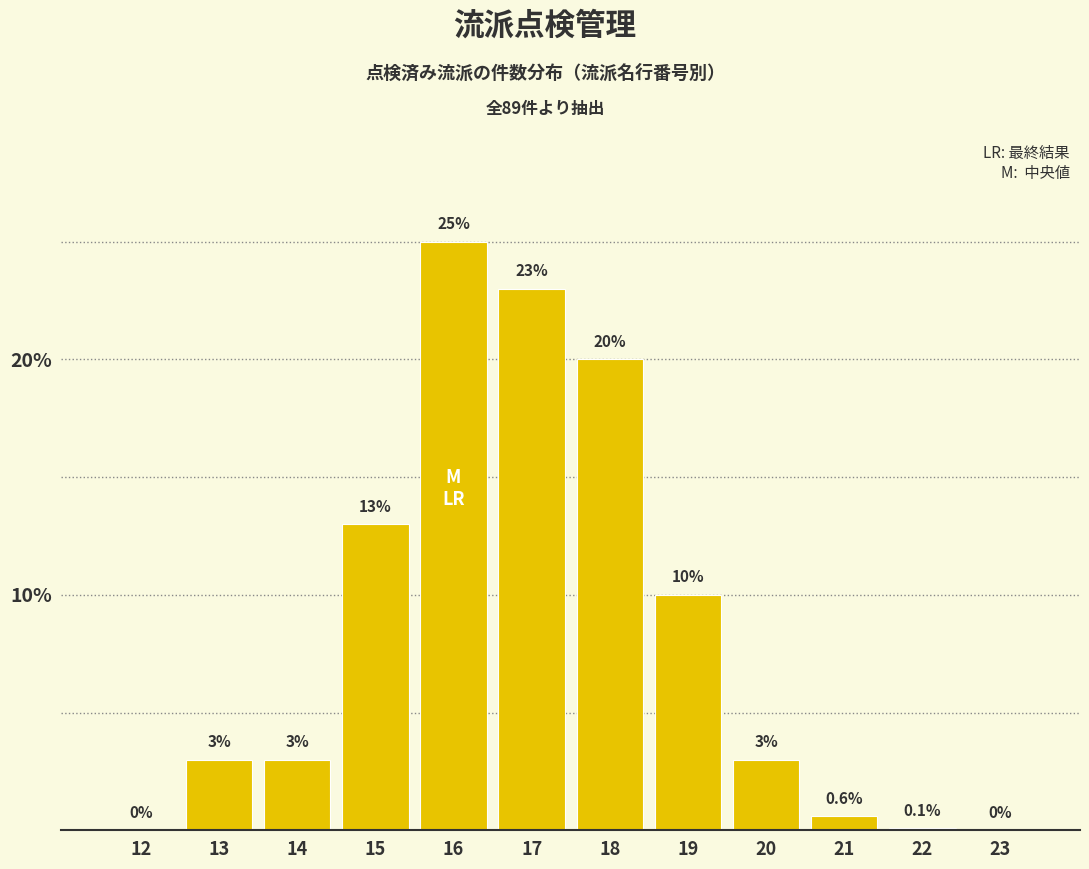

Reading left to right, what are all the values shown in this chart?

12=0.0	13=3.0	14=3.0	15=13.0	16=25.0	17=23.0	18=20.0	19=10.0	20=3.0	21=0.6	22=0.1	23=0.0